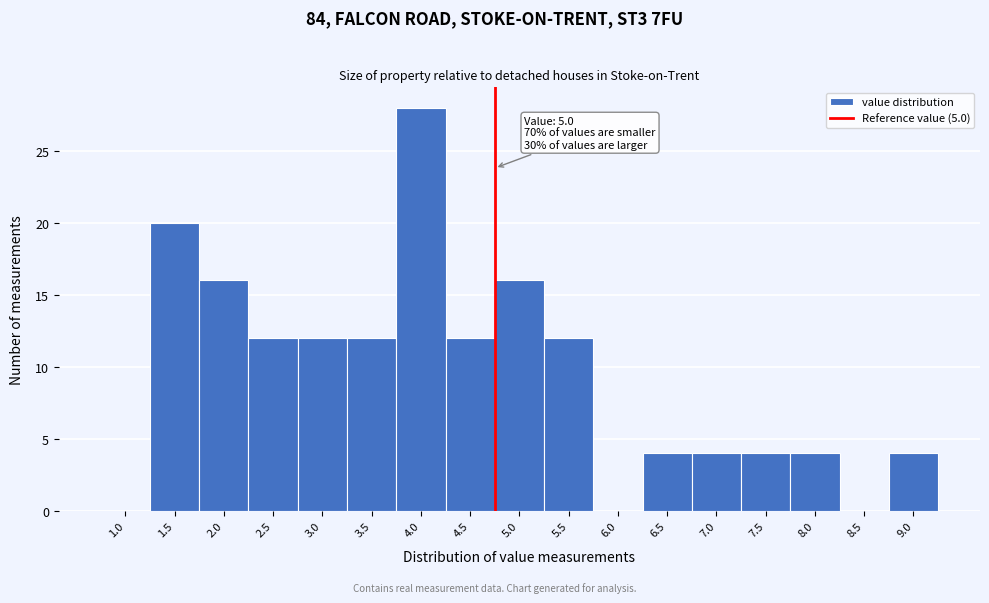

Reading left to right, transcribe all the data shown in this chart.

1.0=0	1.5=20	2.0=16	2.5=12	3.0=12	3.5=12	4.0=28	4.5=12	5.0=16	5.5=12	6.0=0	6.5=4	7.0=4	7.5=4	8.0=4	8.5=0	9.0=4